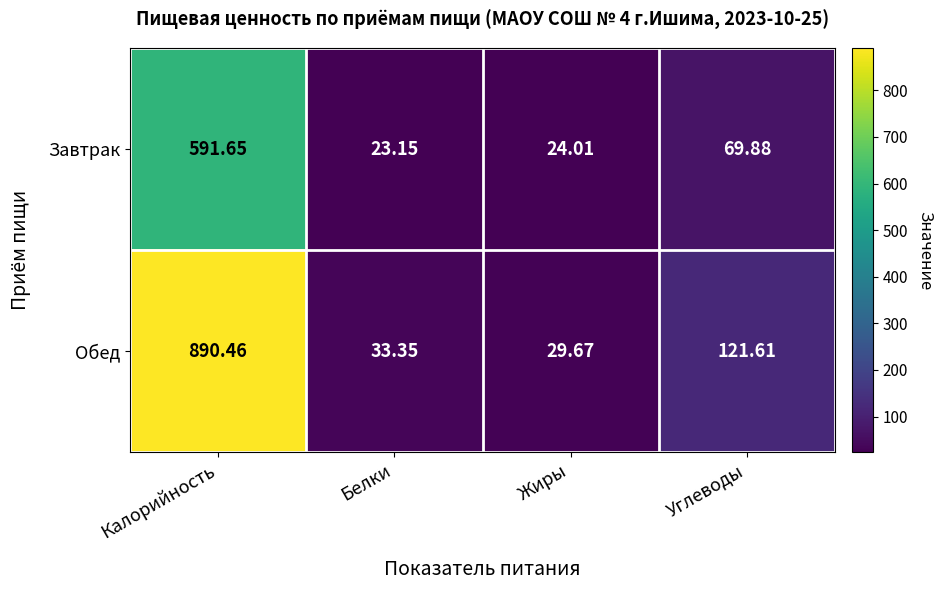

Which series has the largest range (max minus min)?

Обед